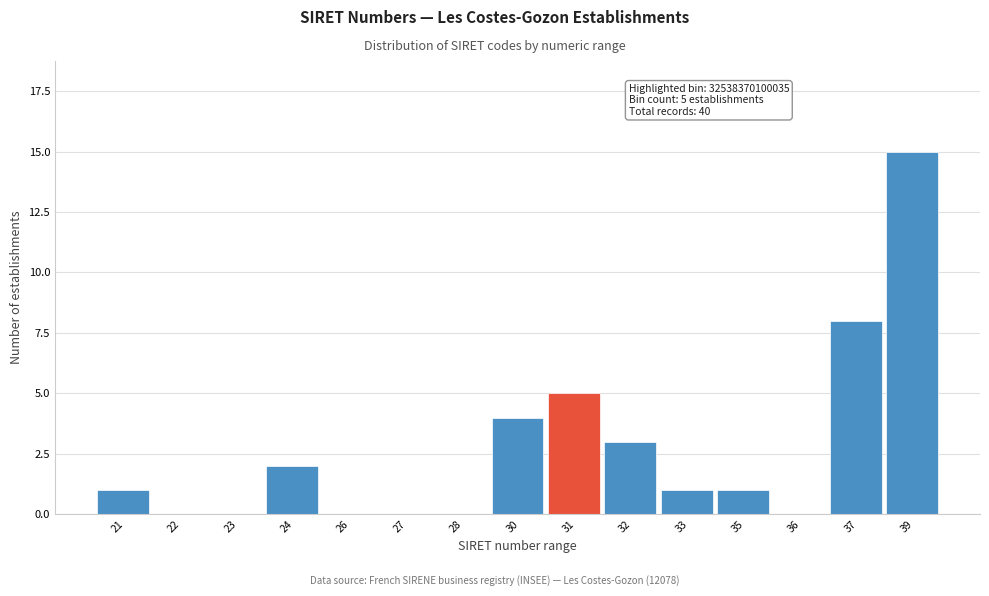

Reading left to right, list all the values displayed in this chart.

21=1	22=0	23=0	24=2	26=0	27=0	28=0	30=4	31=5	32=3	33=1	35=1	36=0	37=8	39=15